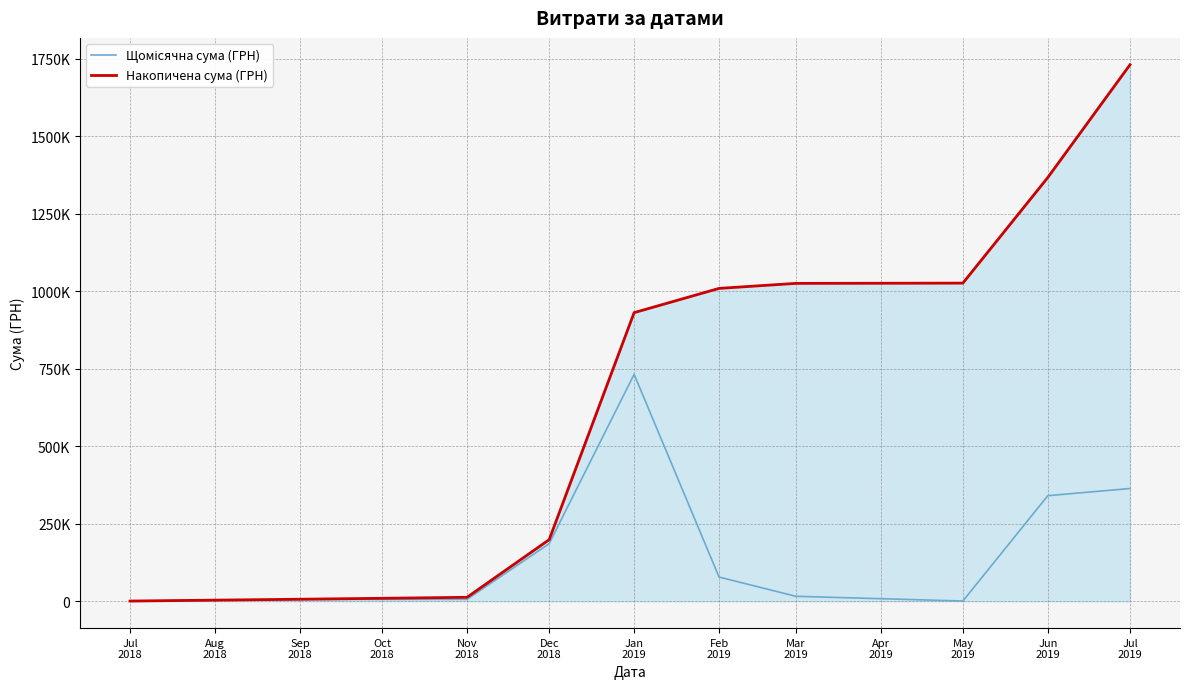

Does the chart have visible grid lines?

Yes